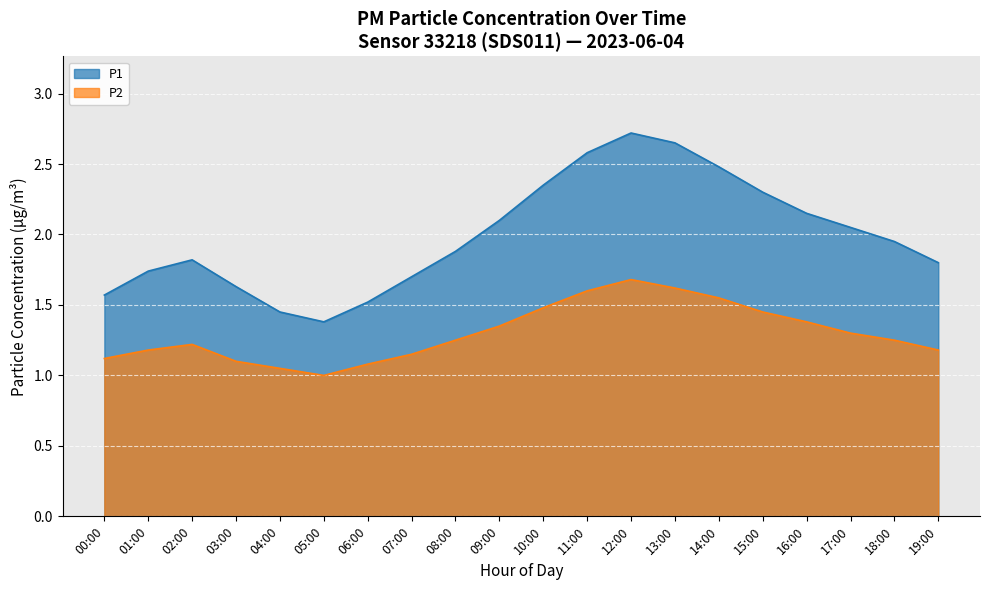

Reading right to left, transcribe all the data shown in this chart.

P1: 1.8	1.9	2.0	2.1	2.3	2.5	2.6	2.7	2.6	2.4	2.1	1.9	1.7	1.5	1.4	1.4	1.6	1.8	1.7	1.6
P2: 1.2	1.2	1.3	1.4	1.4	1.6	1.6	1.7	1.6	1.5	1.4	1.2	1.1	1.1	1.0	1.1	1.1	1.2	1.2	1.1